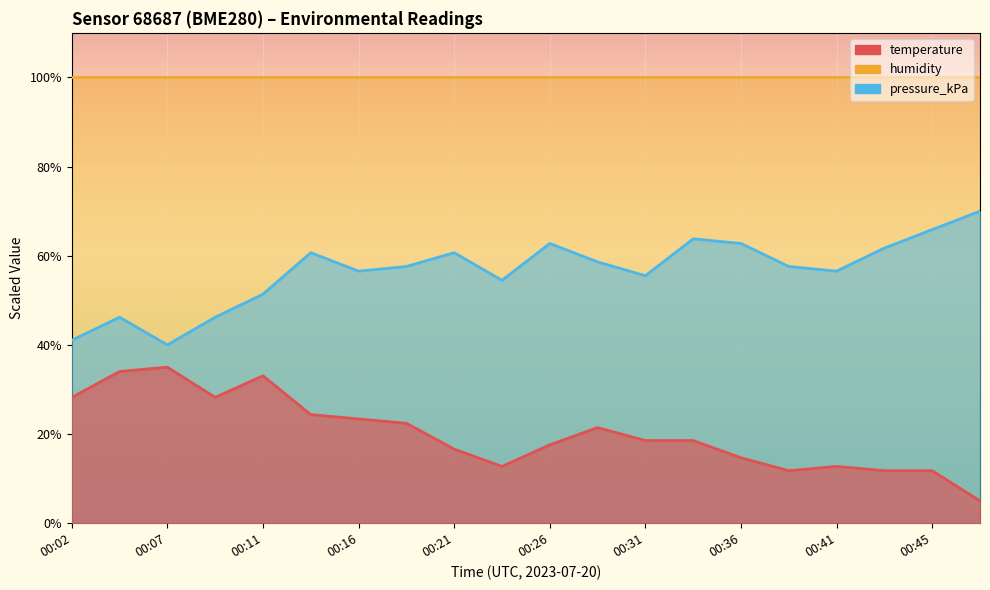

What is the average value of the temperature series?

20.1